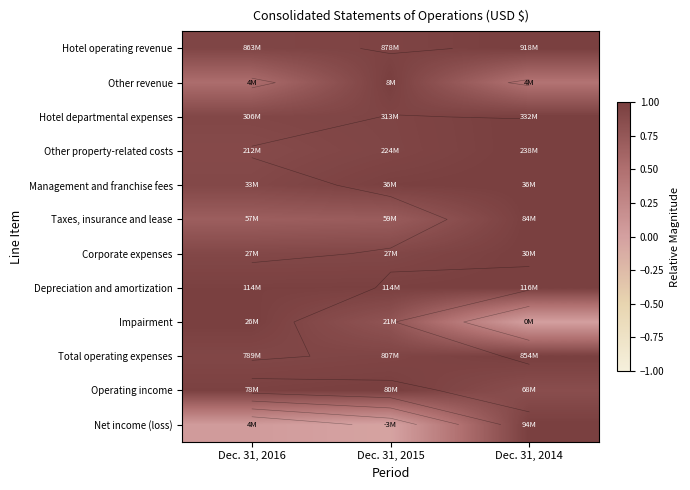

How many positive values does the Net income (loss) series have?

2